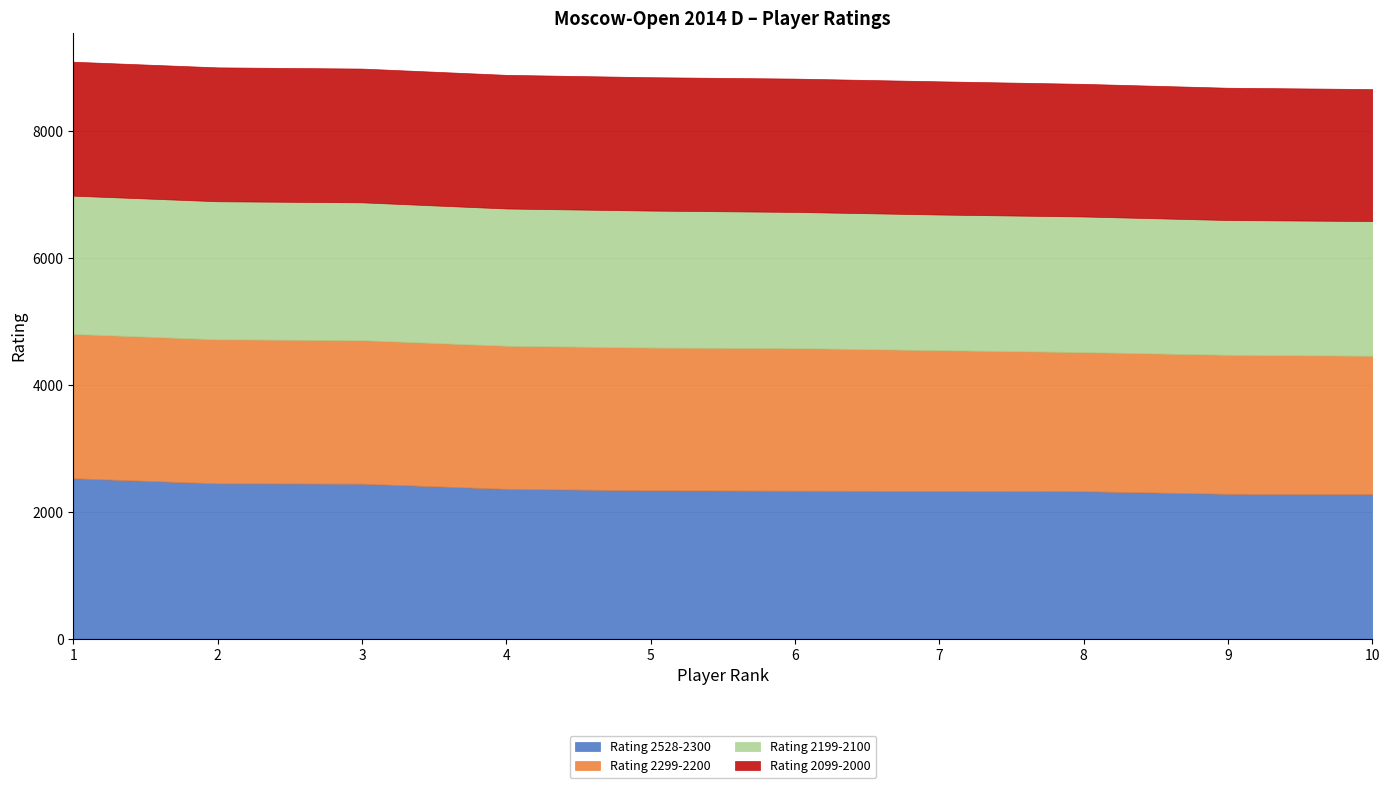

At which category is the sum across all series the highest?

1